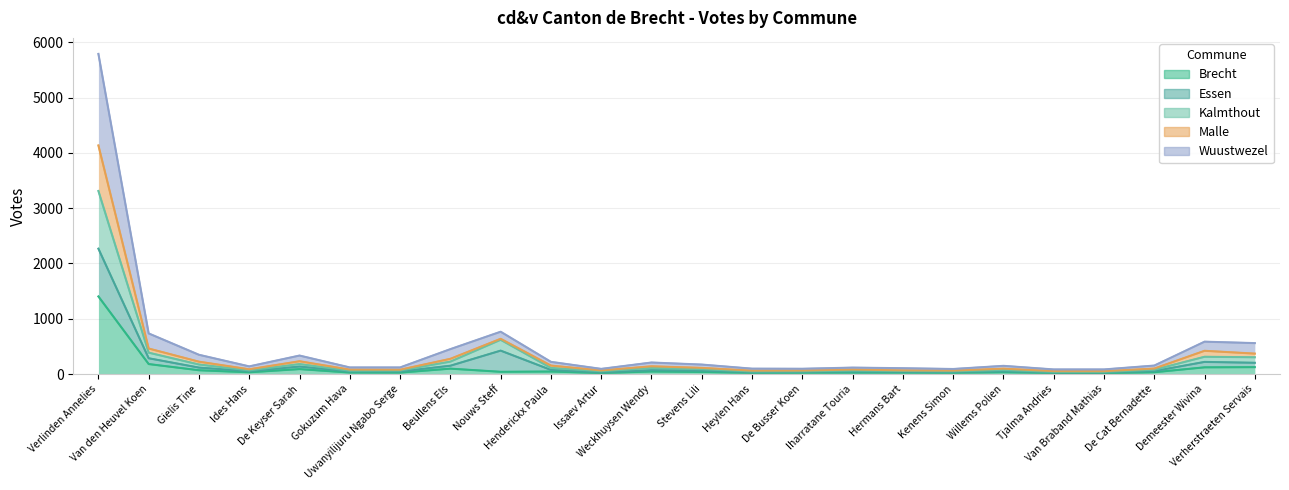

What is the difference between the Brecht values at Weckhuysen Wendy and De Keyser Sarah?

44